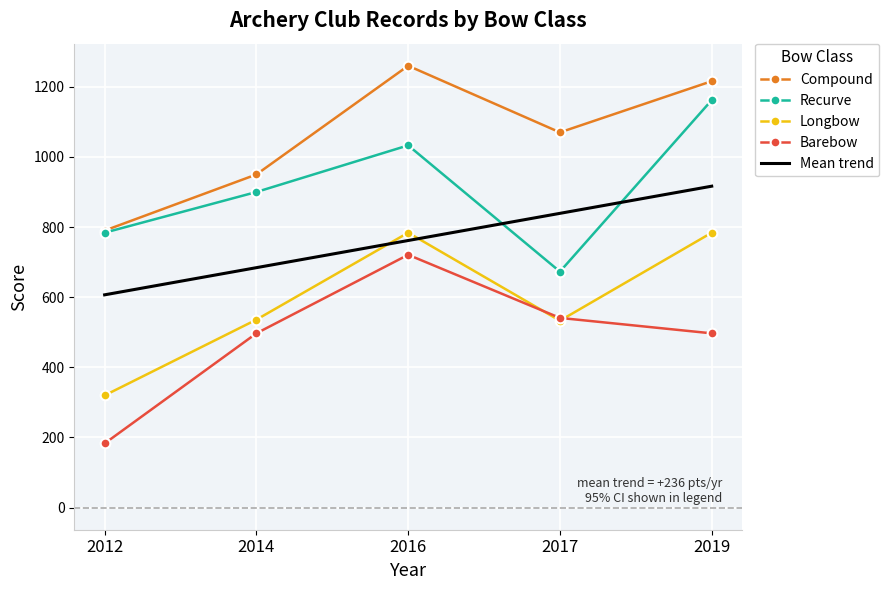

Which has a higher value, 2014 or 2016?

2016